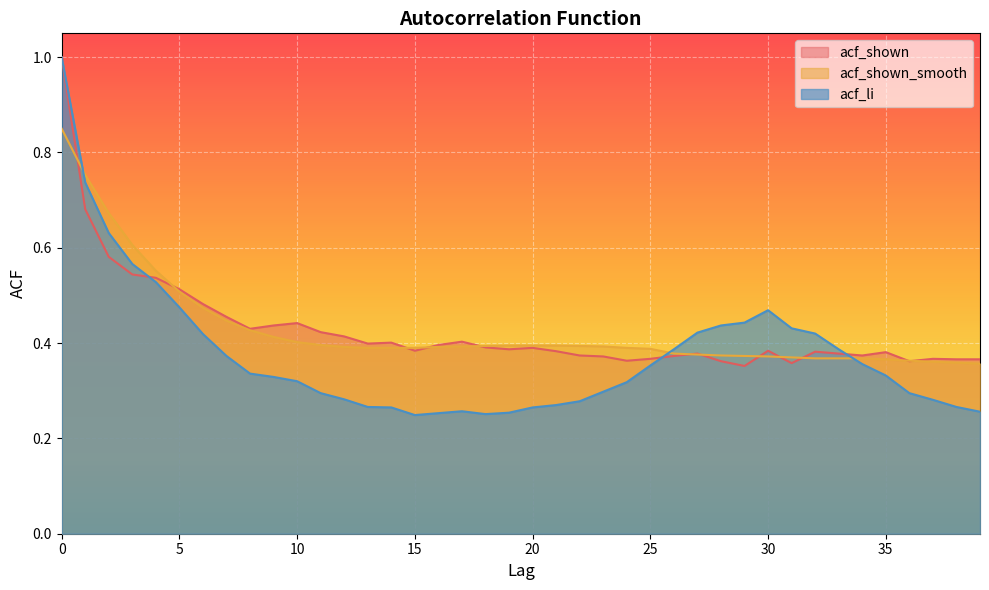

How many times do acf_shown_smooth and acf_shown cross each other?

12